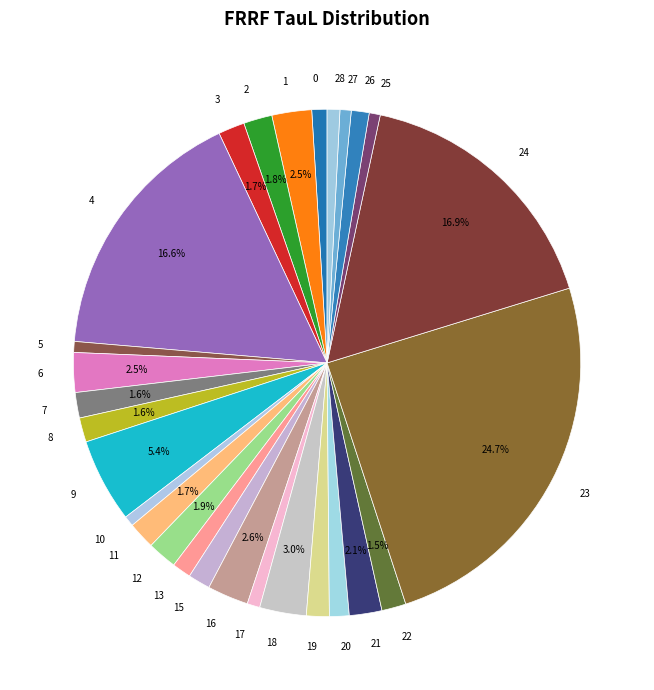

Is there a majority slice in this chart?

No